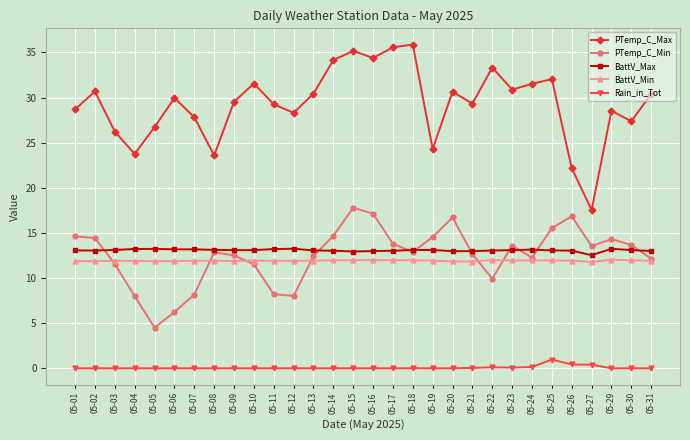

The BattV_Max series shows 13.2 at 05-07. True or false?

True